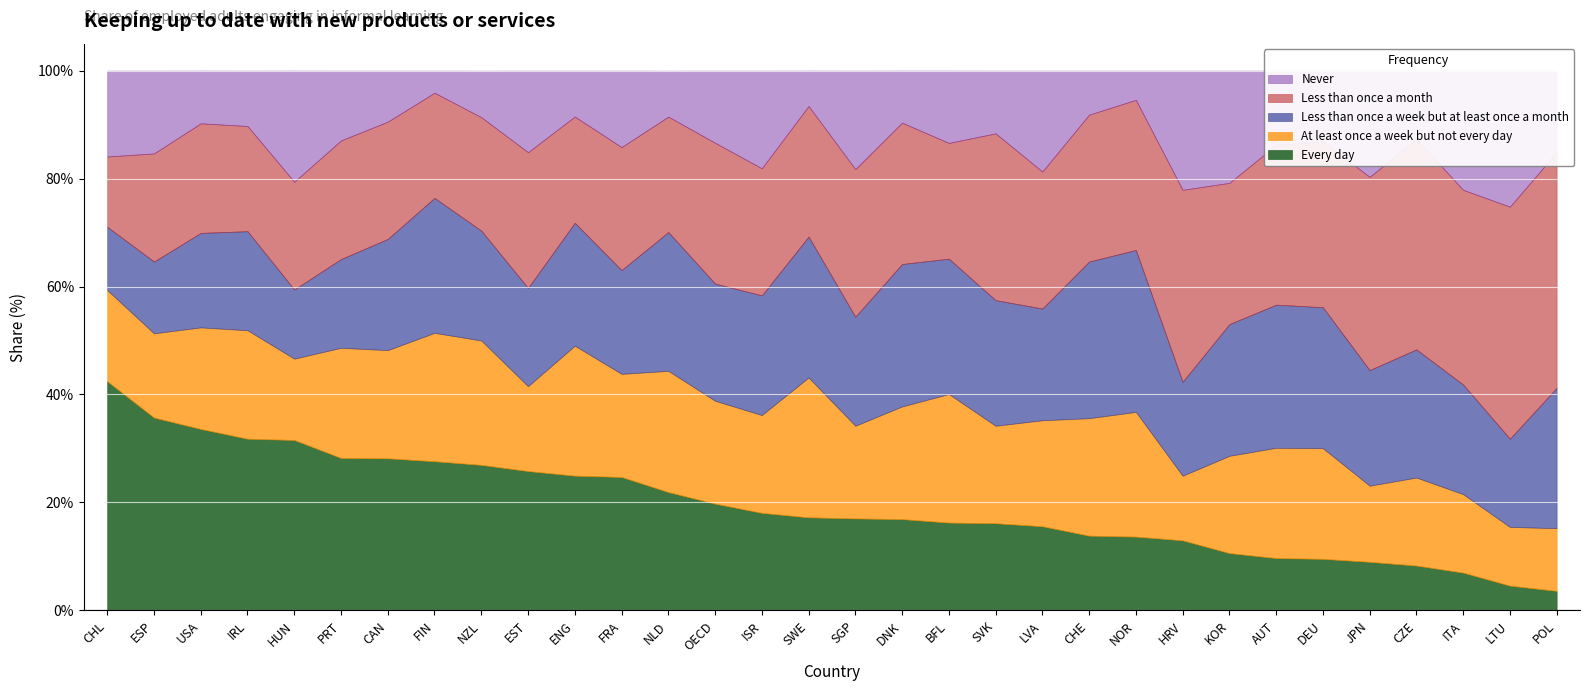

True or false: At least once a week but not every day has a value of 25.9 at SWE.

True